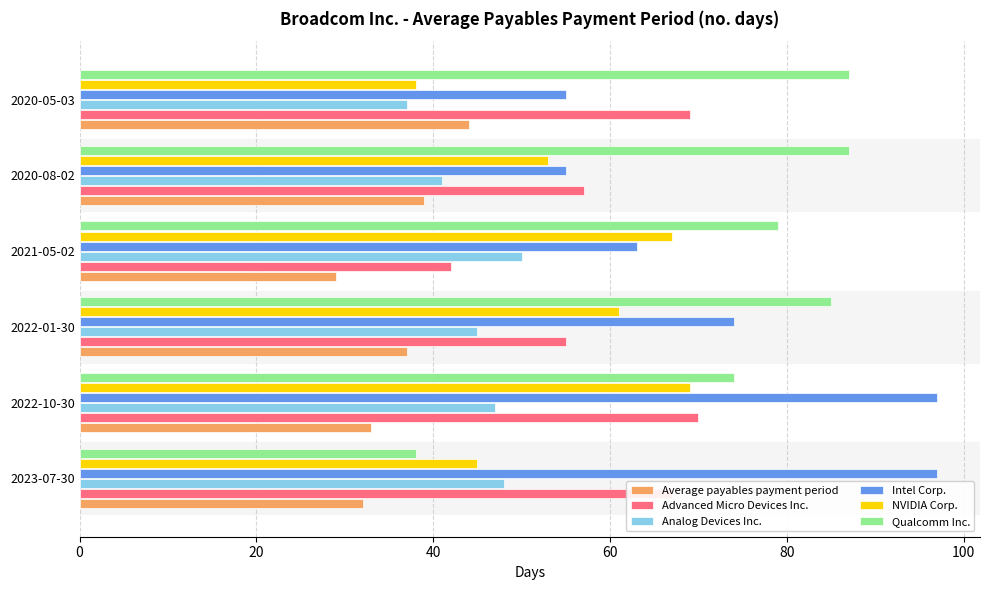

What is the difference between the maximum and minimum values in the Qualcomm Inc. series?

49